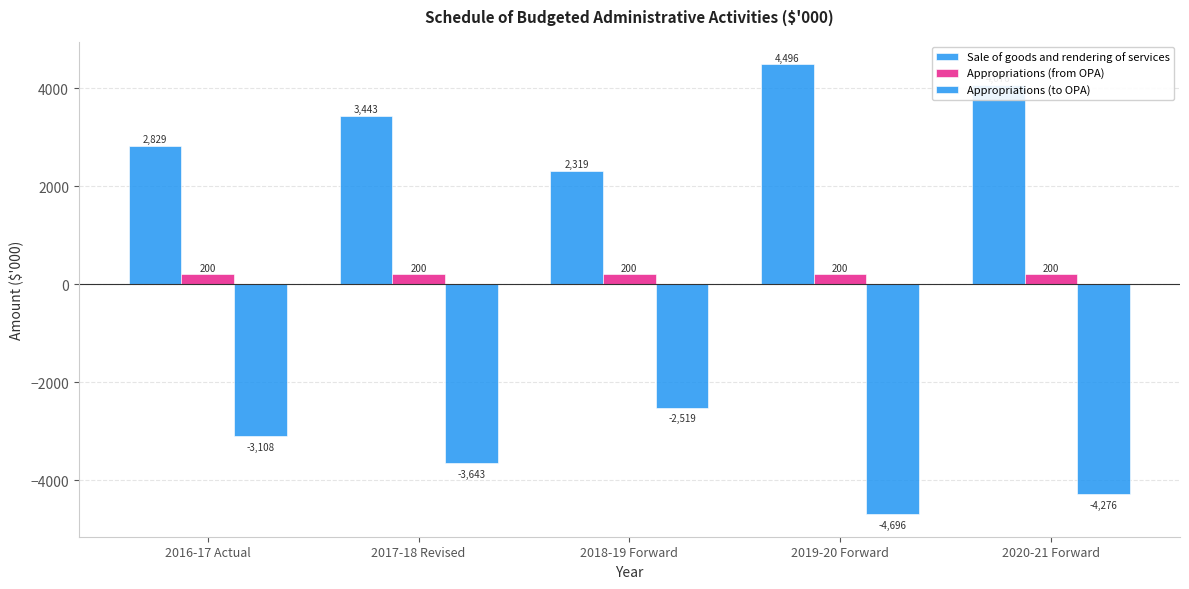

Count the number of categories in the chart.

5